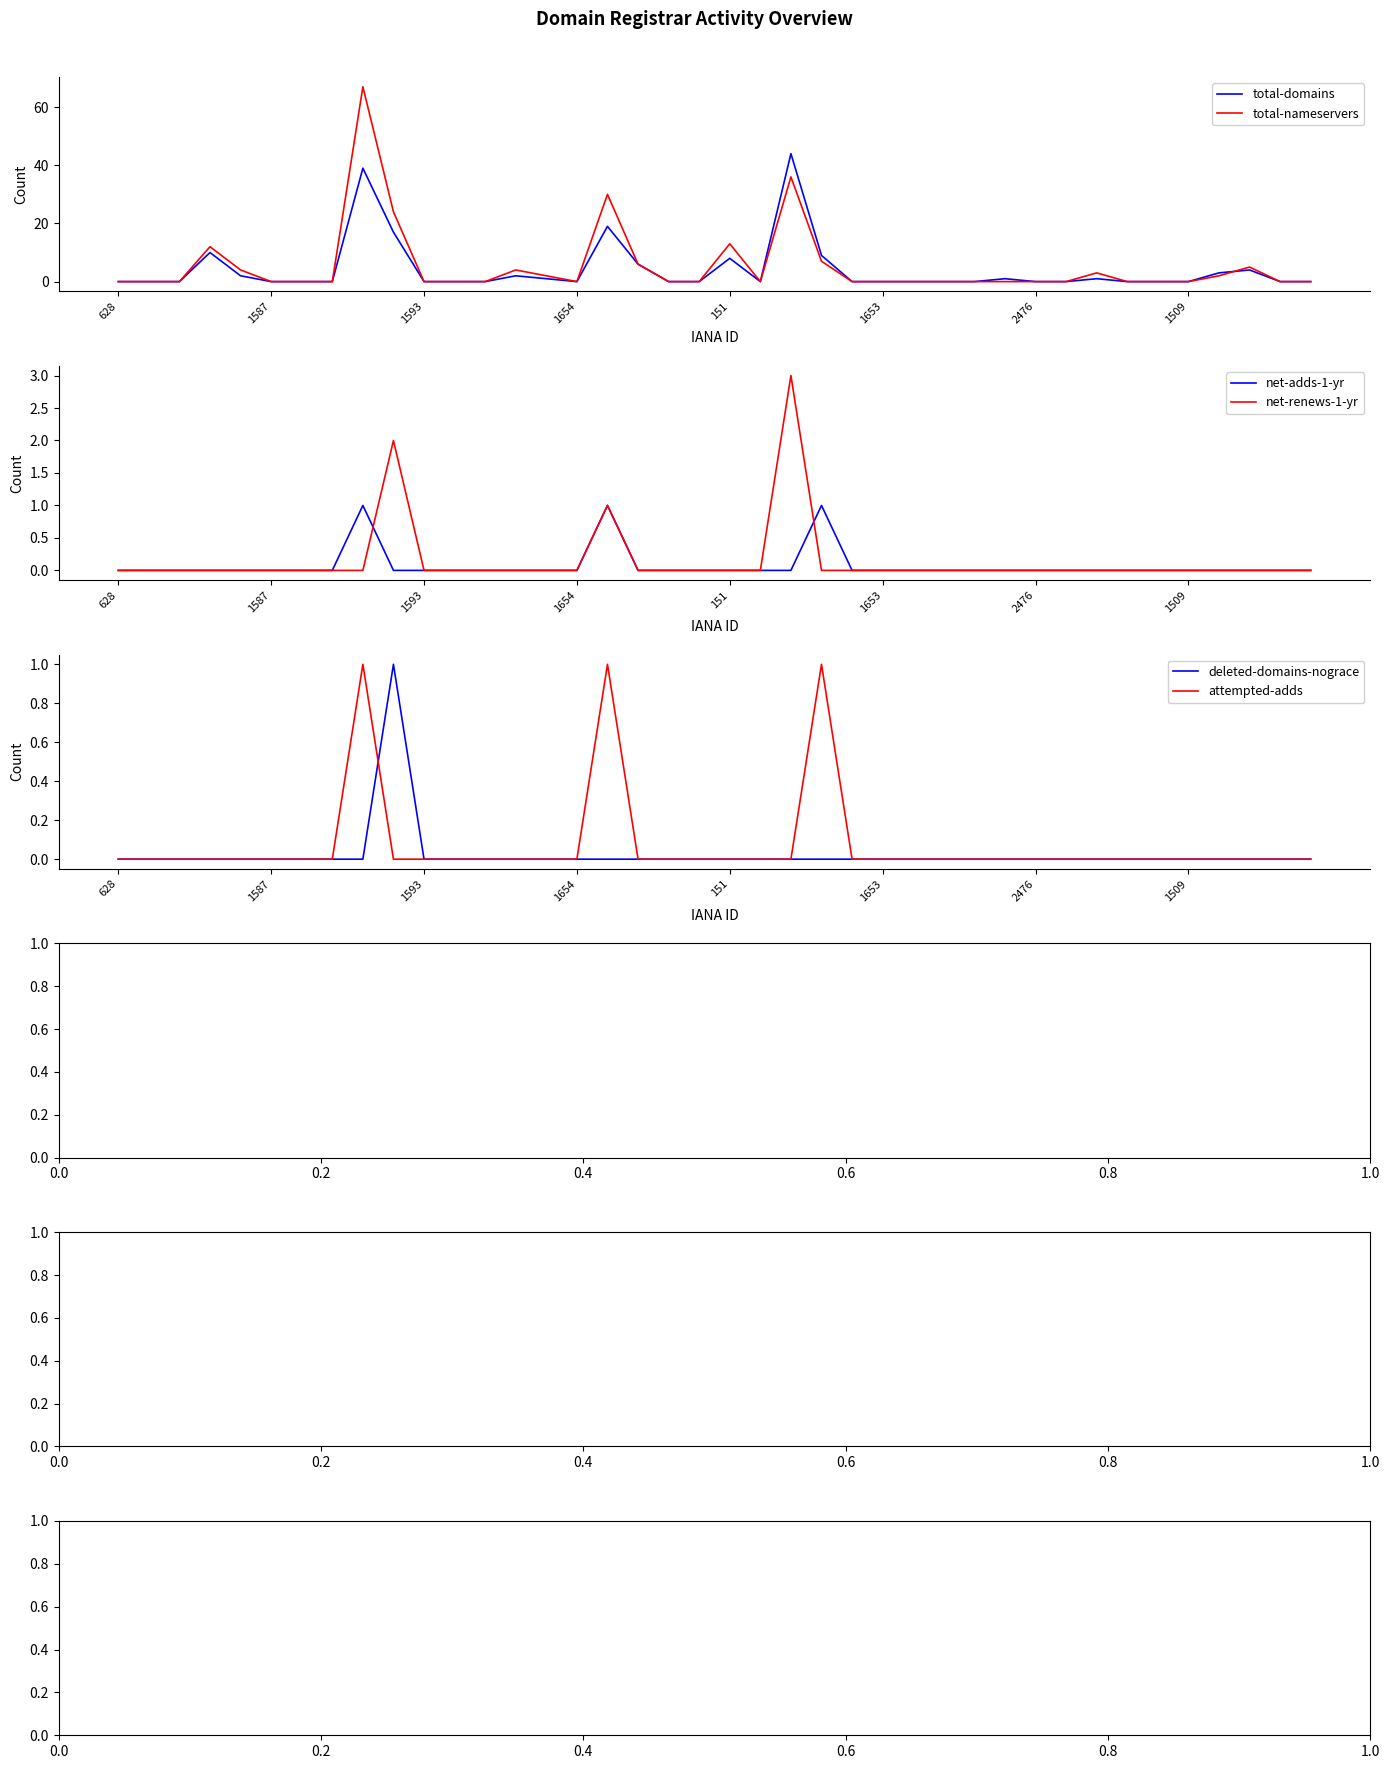

At which label does net-adds-1-yr reach its minimum?

628